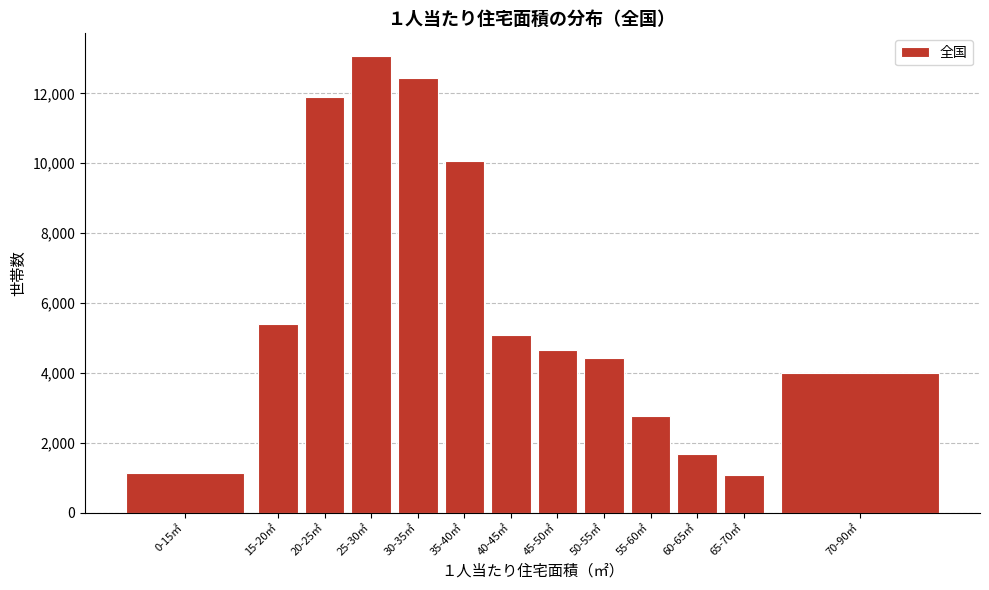

Reading right to left, list all the values displayed in this chart.

3999	1078	1686	2776	4436	4652	5082	10061	12430	13065	11895	5386	1134